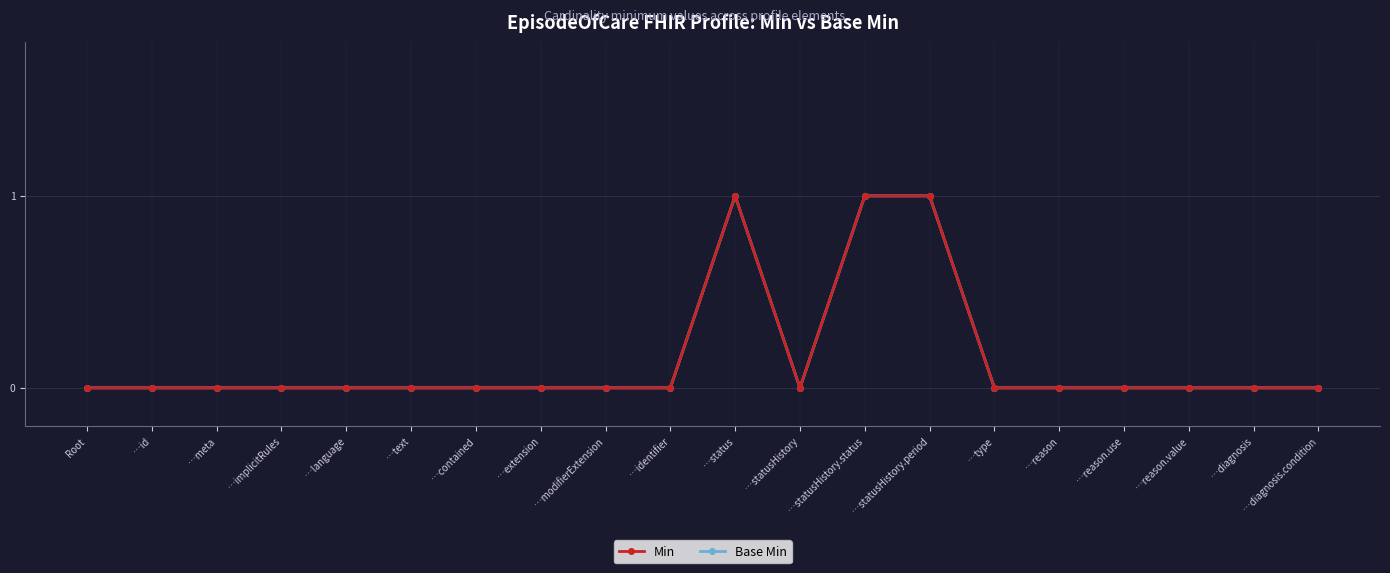

What is the total value across all series at …statusHistory.status?

2